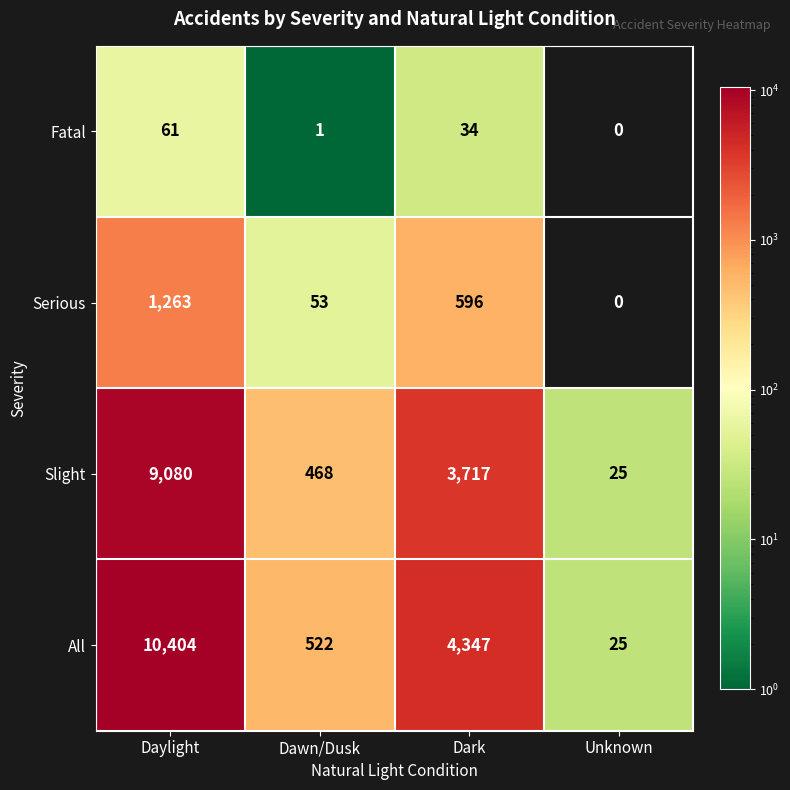

The Slight series shows 9080 at Daylight. True or false?

True